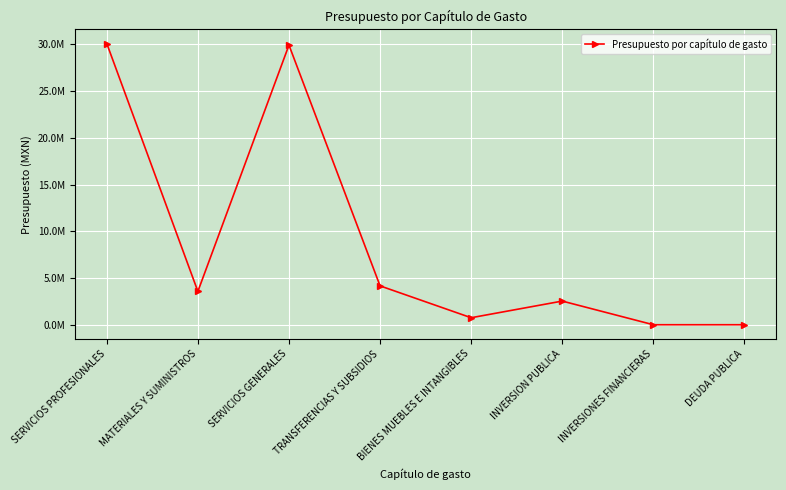

Is this an area chart (filled region under the line)?

No